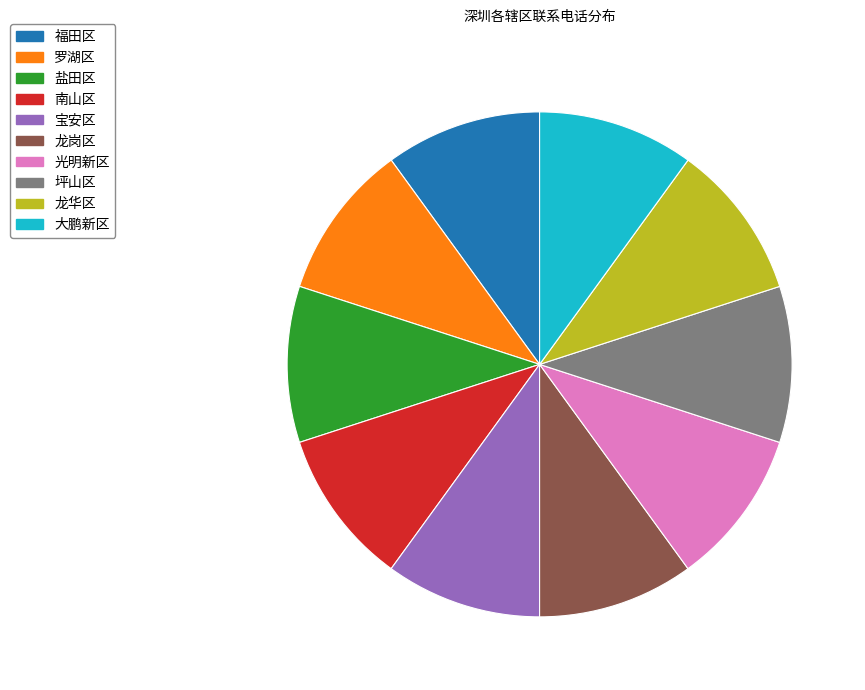

How many slices are in this pie chart?

10